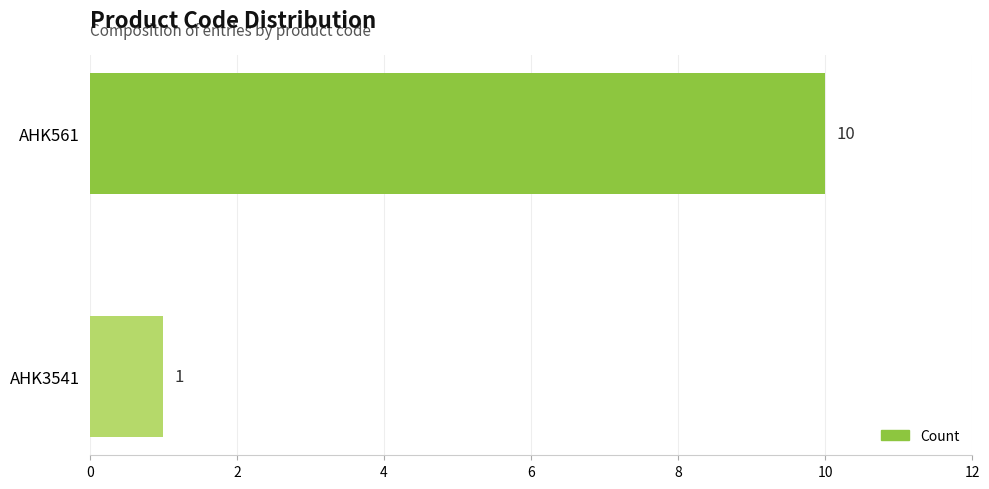

How many values are between 1 and 10?

2